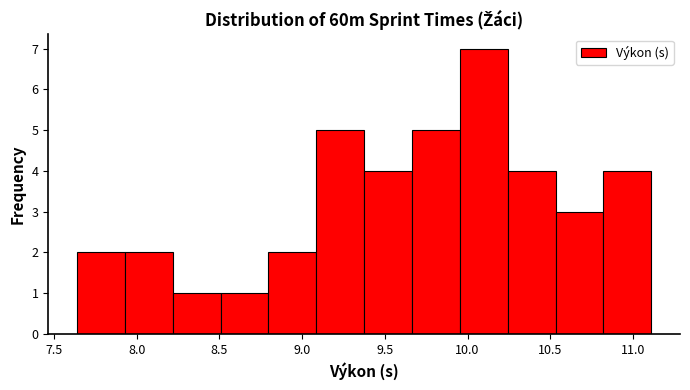

Reading left to right, list every bar in this chart as the range it spans on the x-axis followed by its height. Neither the bar edges nor the heights are printed on the chart, so give them approximately, as read against the axes.

7.65 to 7.95: 2
7.95 to 8.20: 2
8.20 to 8.50: 1
8.50 to 8.80: 1
8.80 to 9.10: 2
9.10 to 9.40: 5
9.40 to 9.65: 4
9.65 to 9.95: 5
9.95 to 10.25: 7
10.25 to 10.55: 4
10.55 to 10.80: 3
10.80 to 11.10: 4